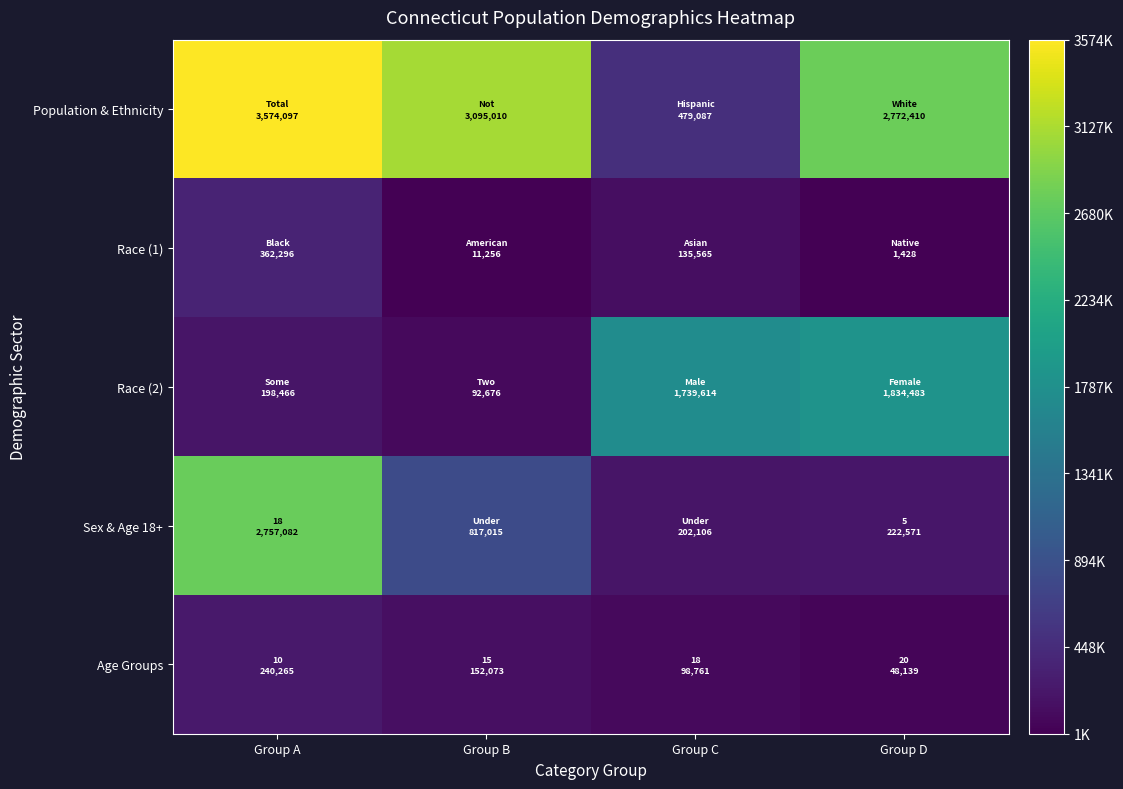

Reading left to right, extract all data points from this chart.

Population & Ethnicity: Group A=3574097	Group B=3095010	Group C=479087	Group D=2772410
Race (1): Group A=362296	Group B=11256	Group C=135565	Group D=1428
Race (2): Group A=198466	Group B=92676	Group C=1739614	Group D=1834483
Sex & Age 18+: Group A=2757082	Group B=817015	Group C=202106	Group D=222571
Age Groups: Group A=240265	Group B=152073	Group C=98761	Group D=48139